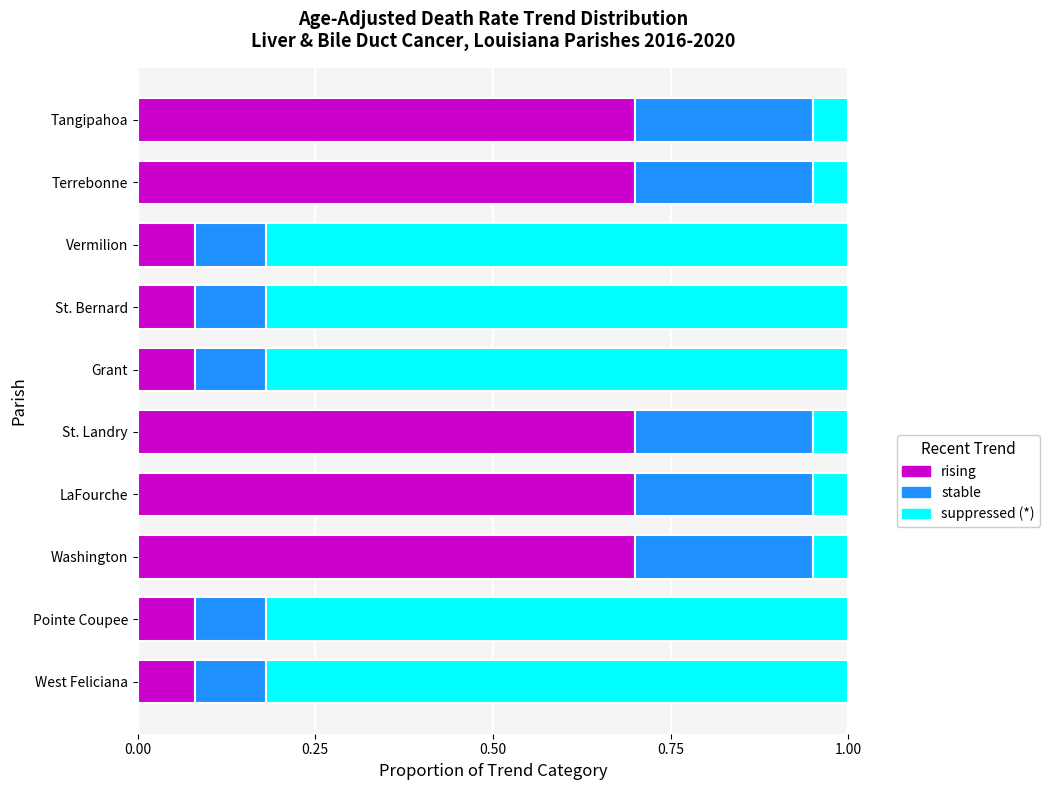

True or false: rising has a value of 1.0 at Tangipahoa.

False